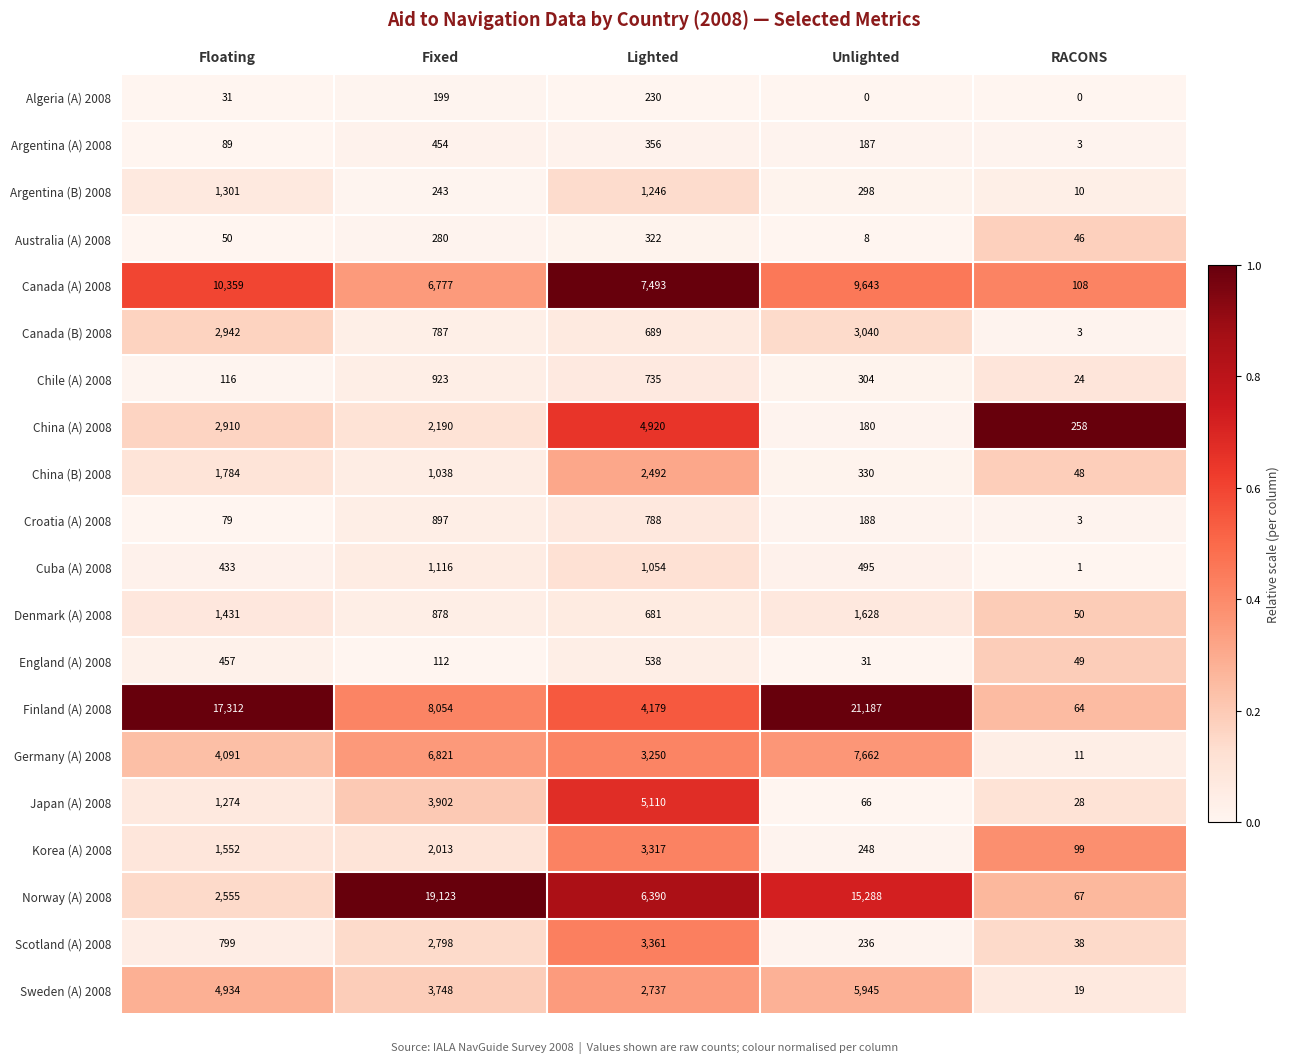

At Unlighted, list the series in order from largest to smallest.

Finland (A) 2008, Norway (A) 2008, Canada (A) 2008, Germany (A) 2008, Sweden (A) 2008, Canada (B) 2008, Denmark (A) 2008, Cuba (A) 2008, China (B) 2008, Chile (A) 2008, Argentina (B) 2008, Korea (A) 2008, Scotland (A) 2008, Croatia (A) 2008, Argentina (A) 2008, China (A) 2008, Japan (A) 2008, England (A) 2008, Australia (A) 2008, Algeria (A) 2008